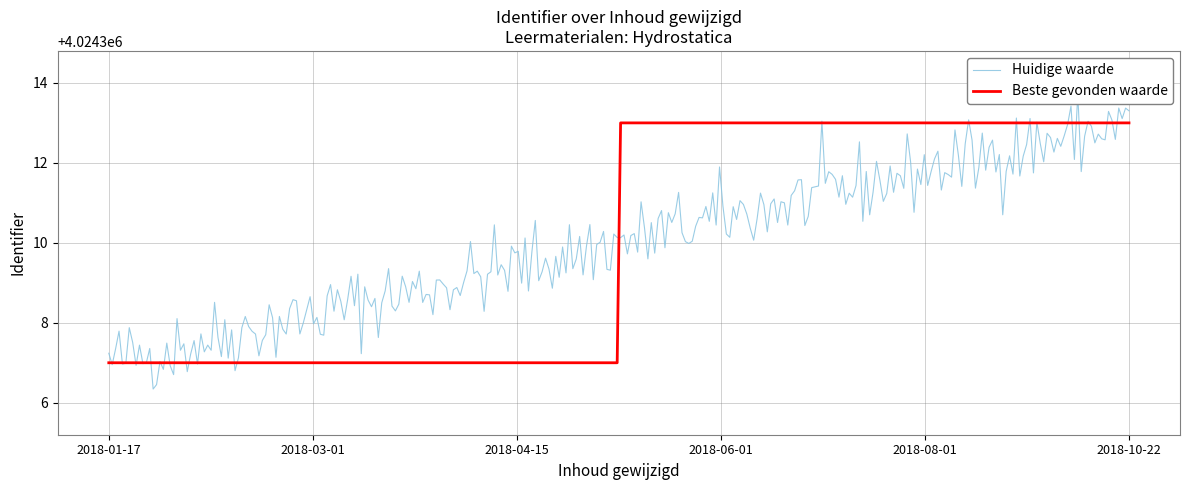

What is the maximum value for Beste gevonden waarde?

4024313